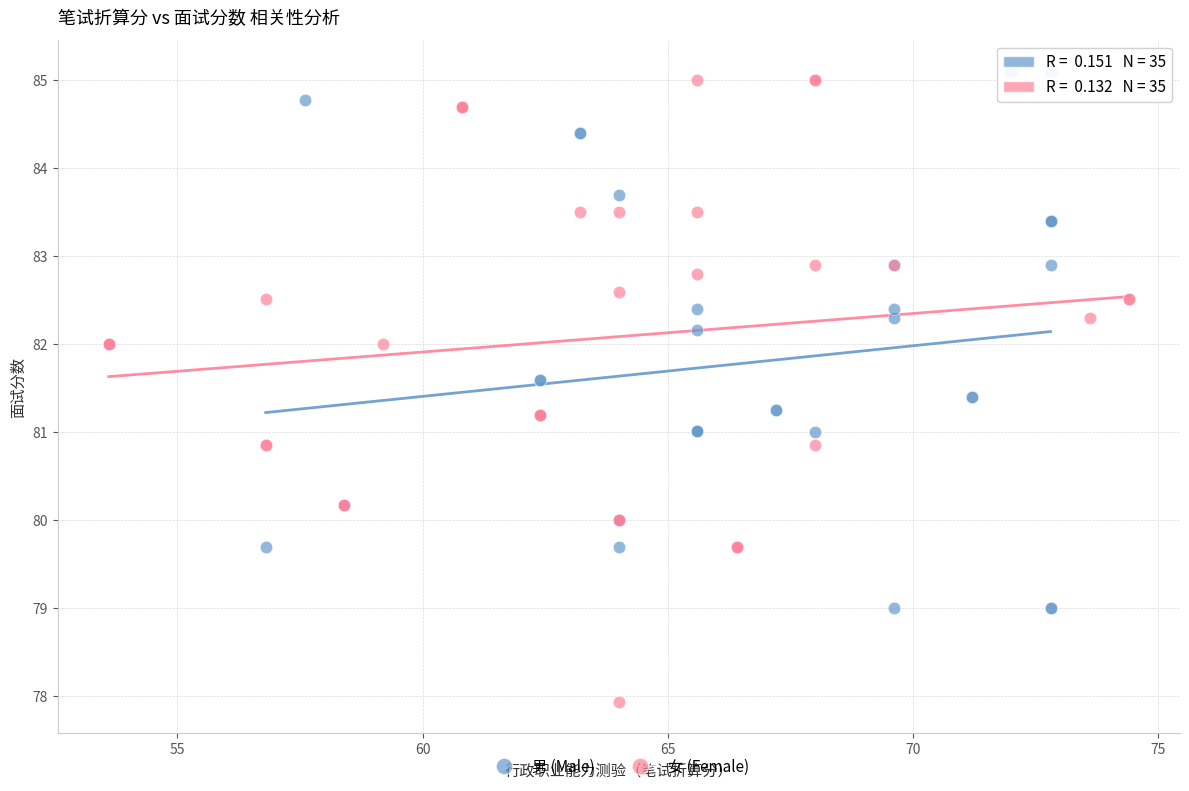

What are all the series names shown in the legend?

男 (Male), 女 (Female)